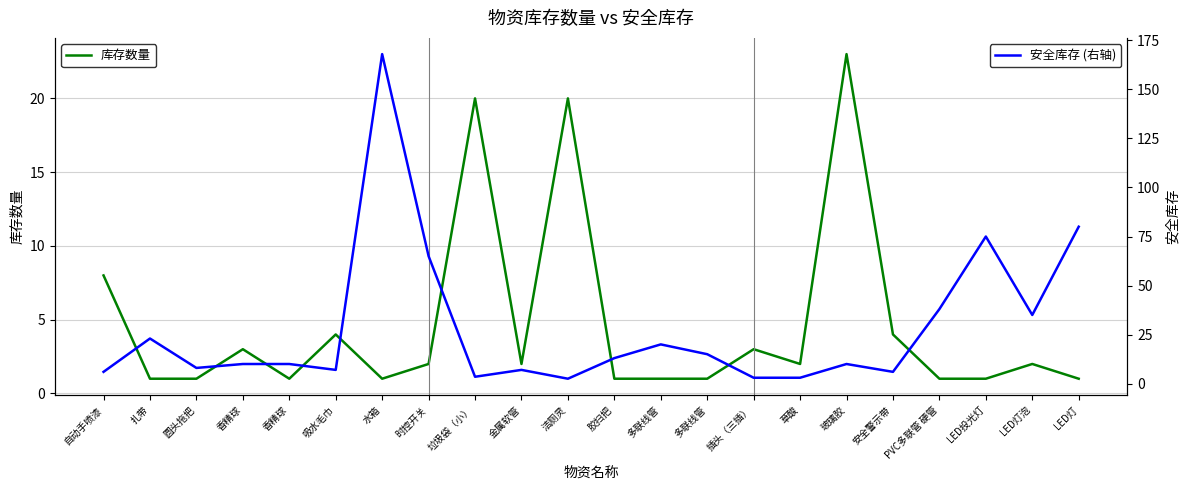

At which label does 安全库存 (右轴) first exceed 10?

扎带